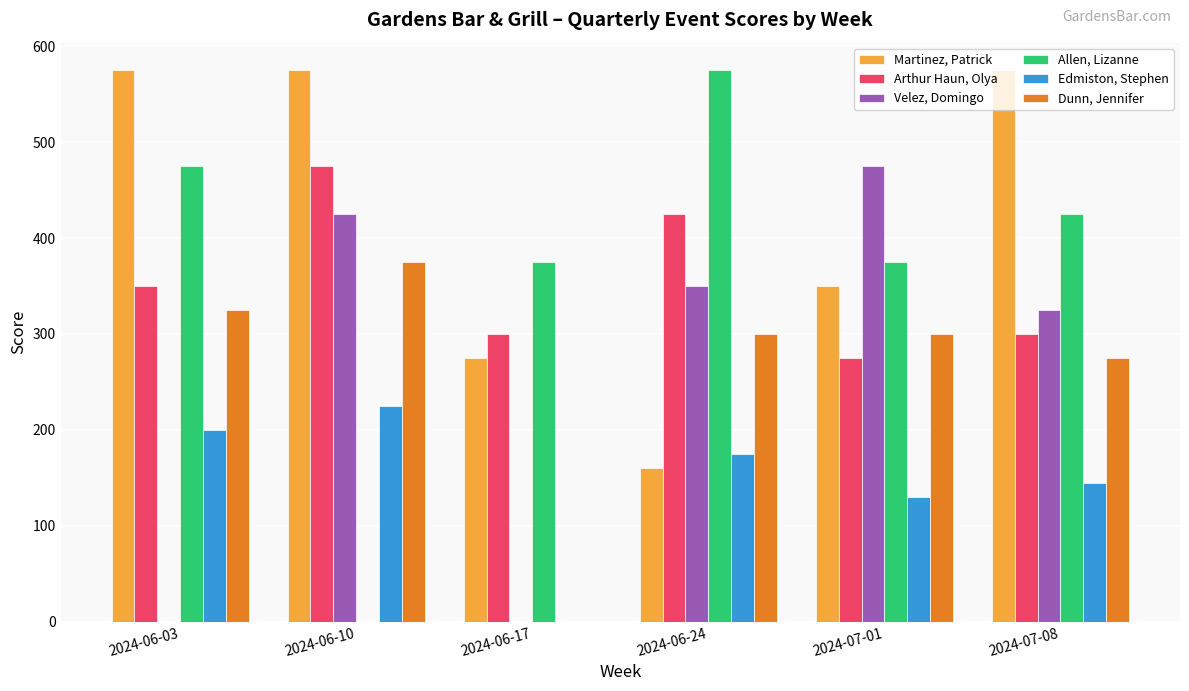

The value of Velez, Domingo at 2024-06-17 is 0. True or false?

True